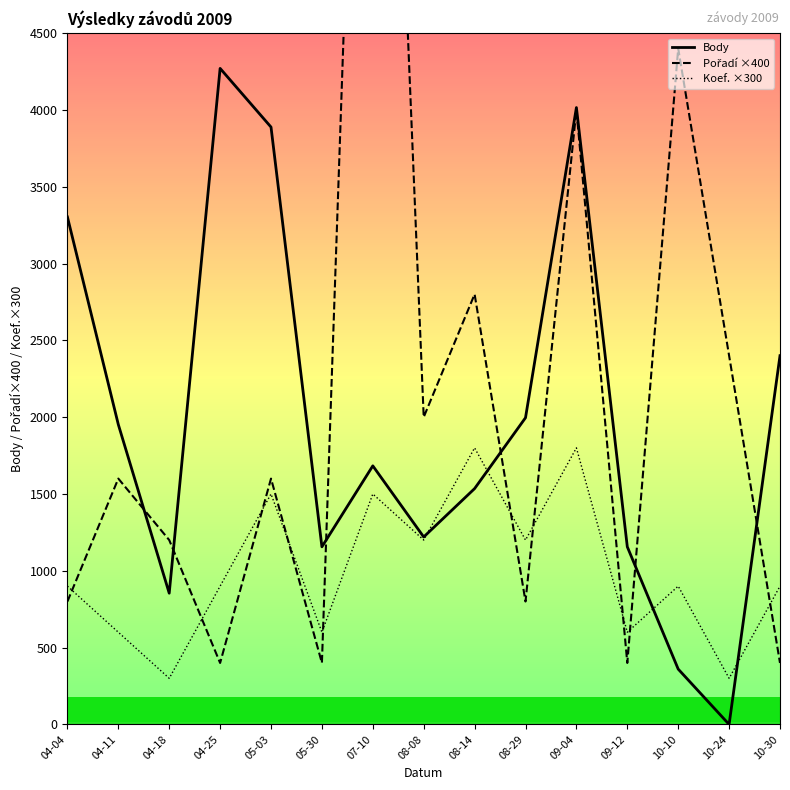

What is the difference between the Pořadí ×400 values at 07-10 and 04-04?

9200